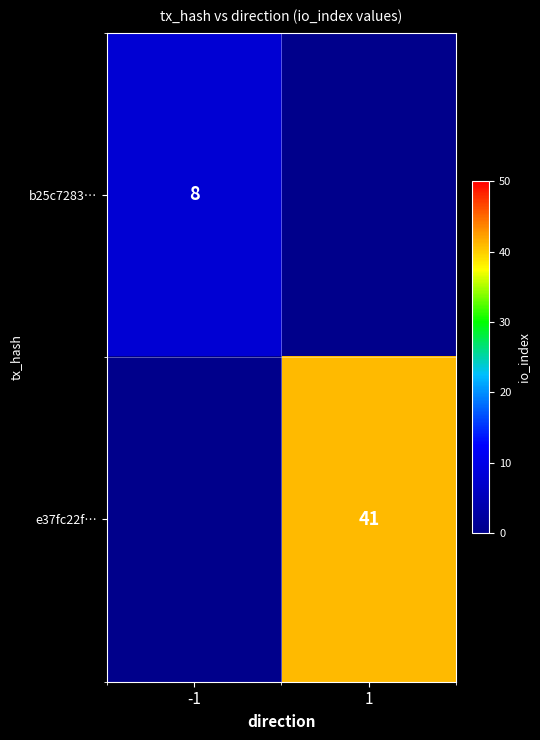

Is it true that b25c7283… equals 8 at -1?

True